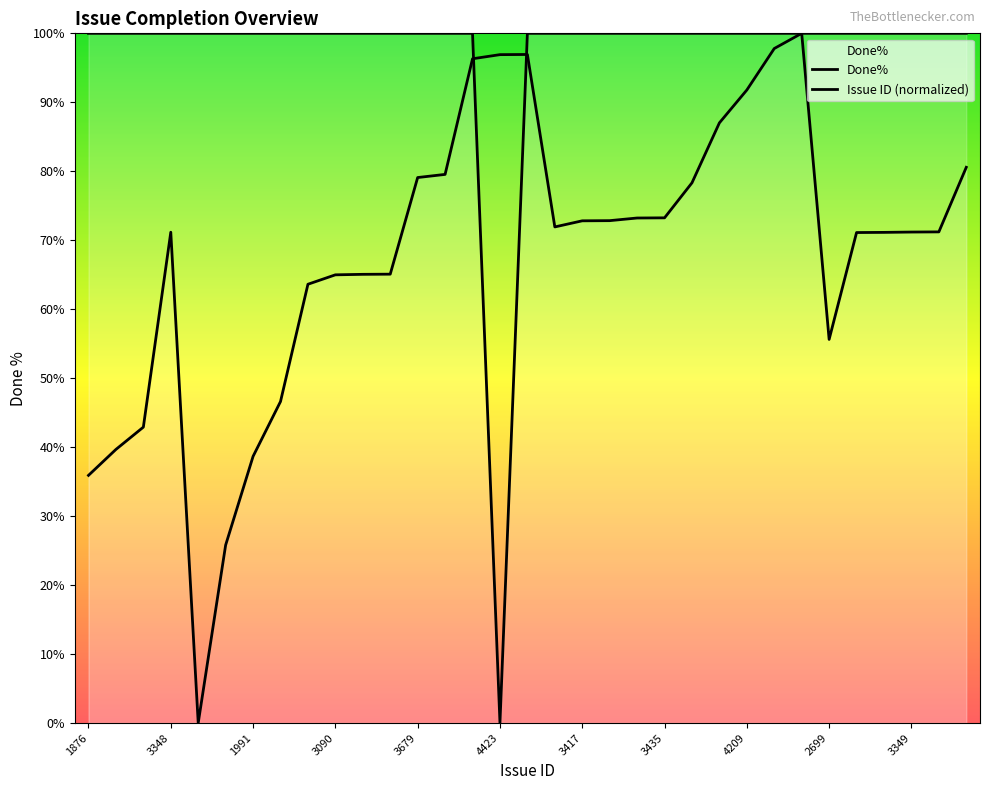

What is the total value across all series at 3348?

171.2